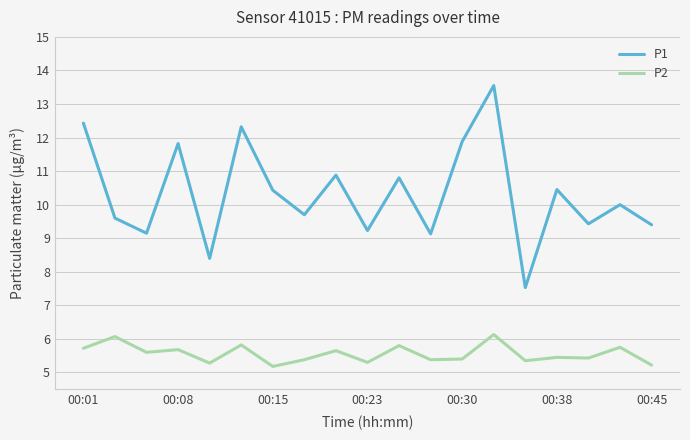

What is the lowest value of the P1 series?

7.5